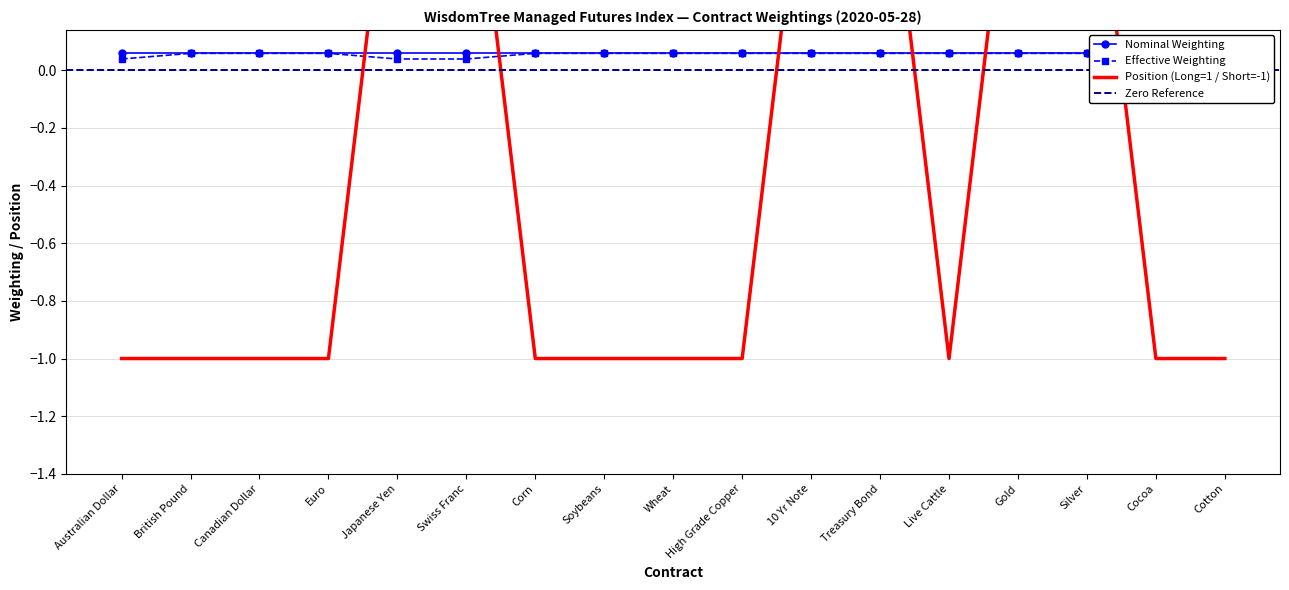

Between Soybeans and Cotton, which series saw the biggest shift?

Effective Weighting